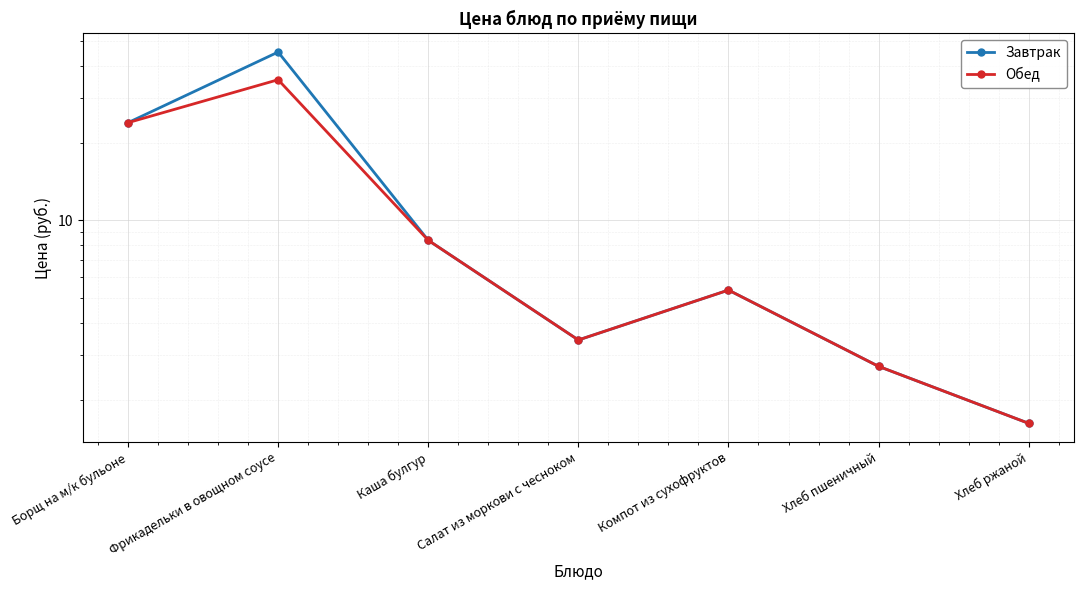

What is the sum of all Завтрак values?

90.7